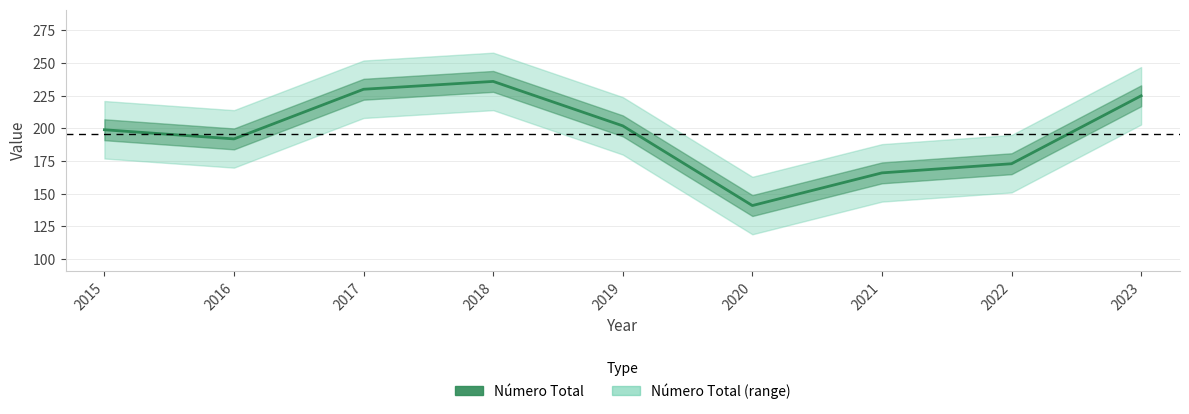

At which category does the chart reach its peak across all series?

2018